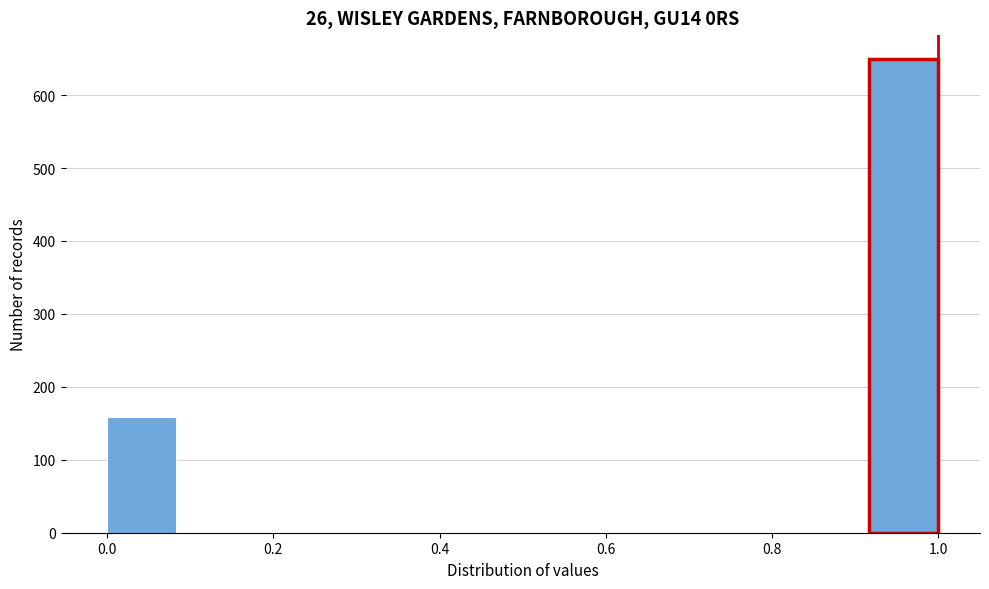

Reading left to right, transcribe this chart: for each bar, give the range it covers on the x-axis and its height. Neither the bar edges nor the heights are printed on the chart, so give them approximately, as read against the axes.

0.00 to 0.08: 160
0.08 to 0.16: 0
0.16 to 0.26: 0
0.26 to 0.34: 0
0.34 to 0.42: 0
0.42 to 0.50: 0
0.50 to 0.58: 0
0.58 to 0.66: 0
0.66 to 0.76: 0
0.76 to 0.84: 0
0.84 to 0.92: 0
0.92 to 1.00: 650